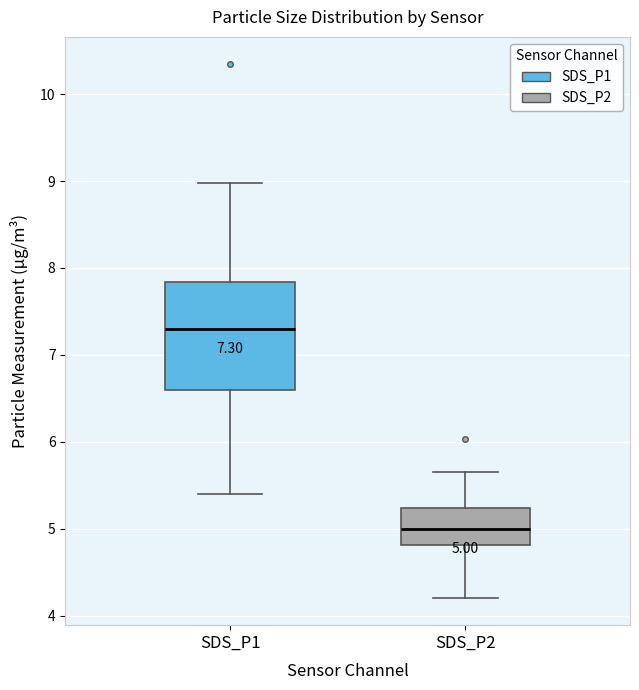

Comparing the boxes themselves (not the whiskers), which one is the tallest?

SDS_P1